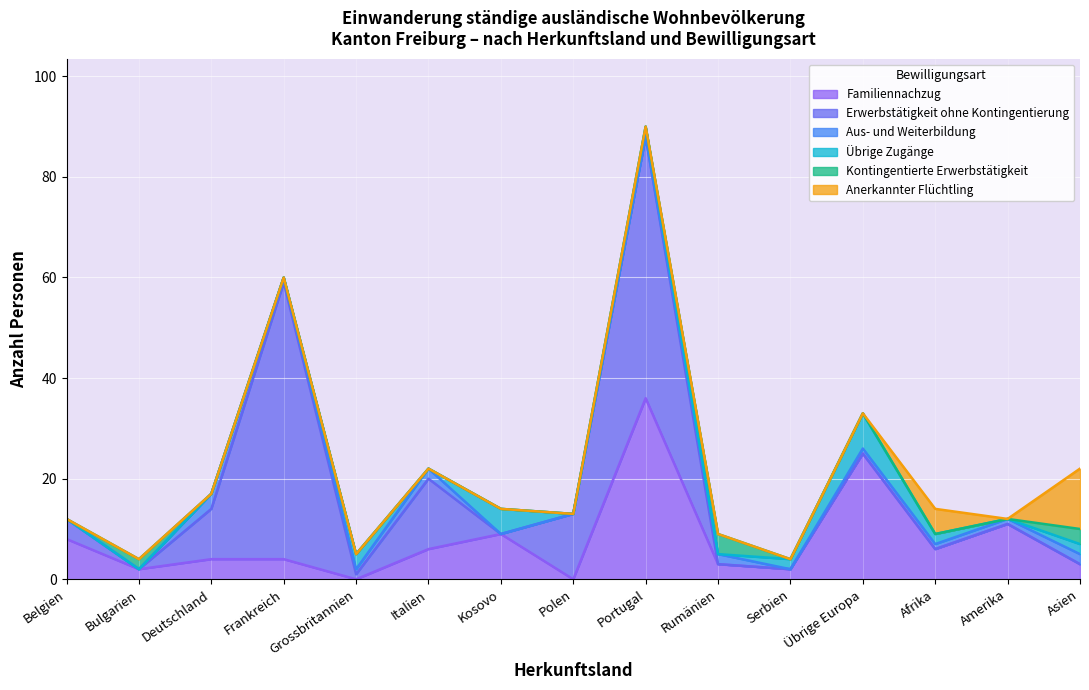

True or false: Aus- und Weiterbildung has a value of 4 at Italien.

False